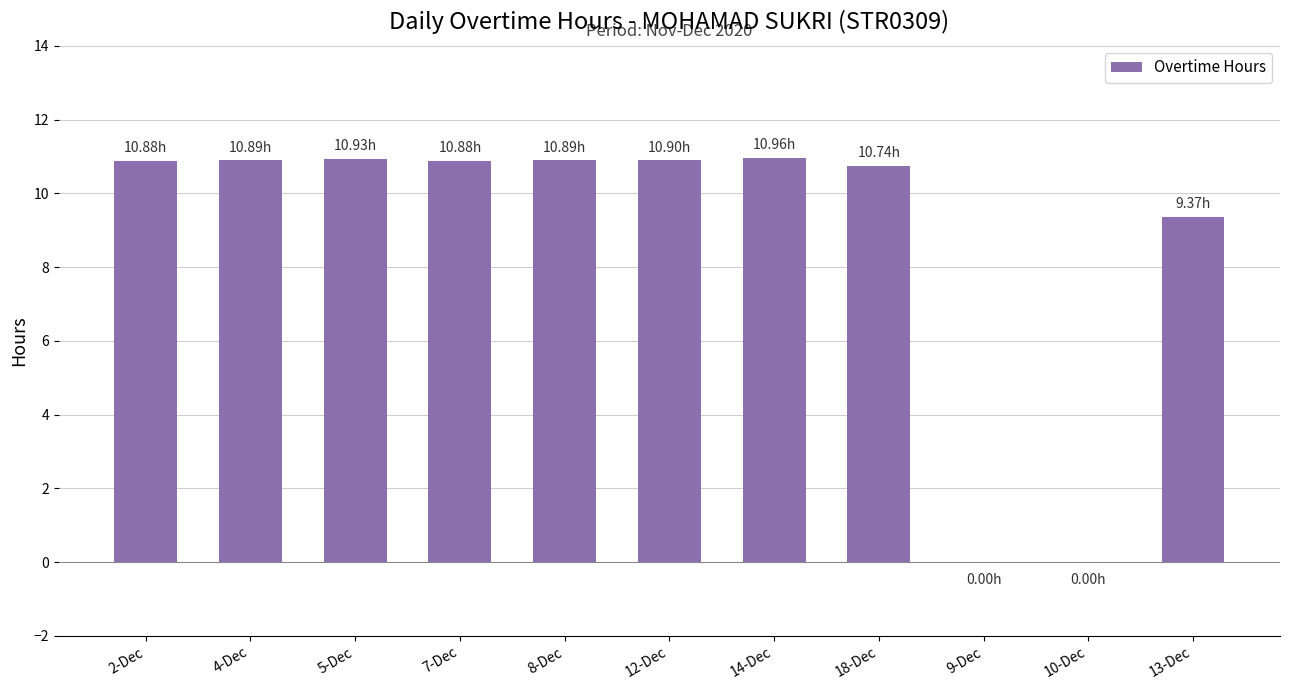

At which label is the value closest to 5?

13-Dec